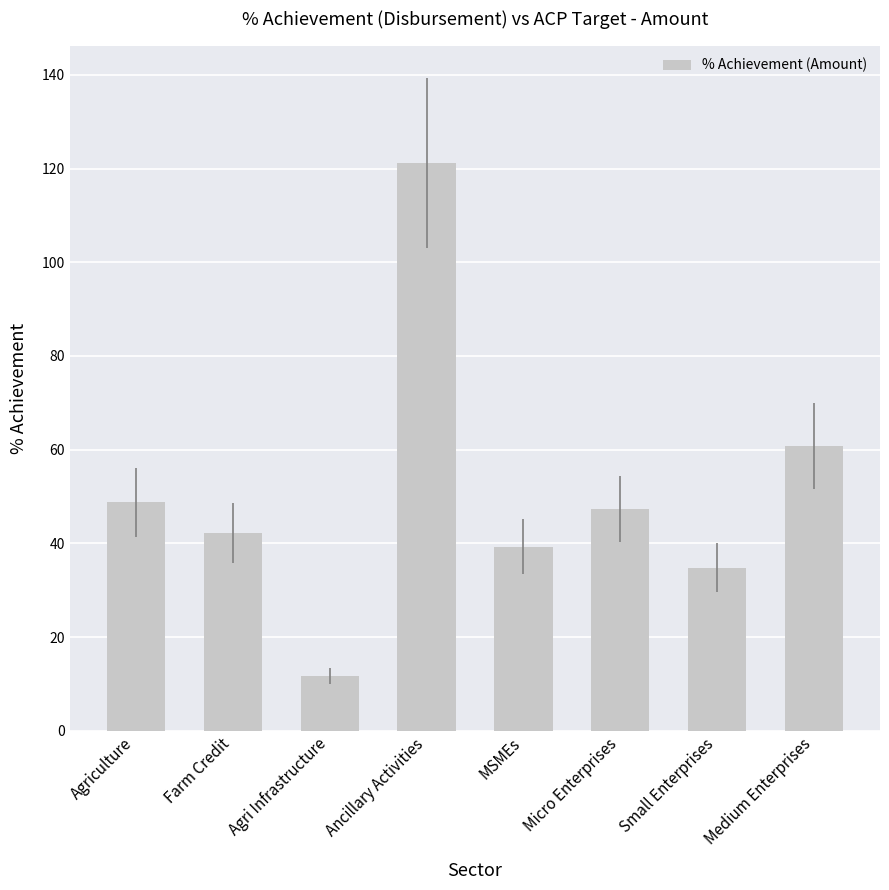

The value at Farm Credit is 42.2. True or false?

True